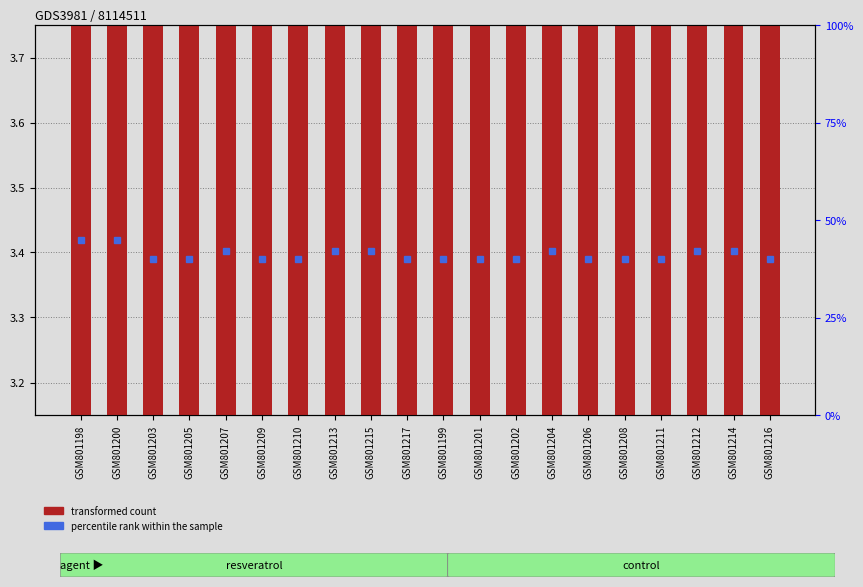

What is the change in value from GSM801198 to GSM801204?

+4.0